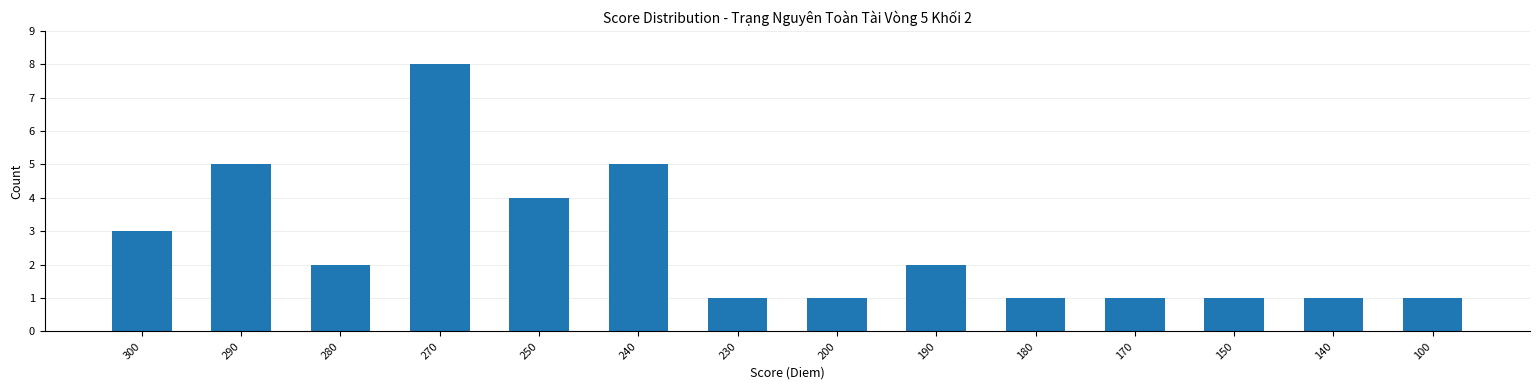

What is the greatest value displayed?

8